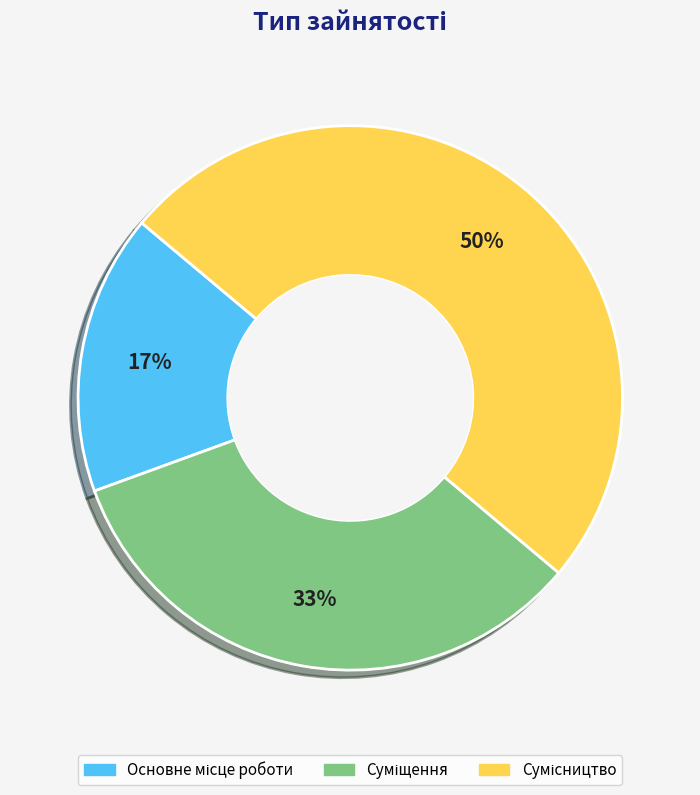

To the nearest percent, what is the difference between the largest and smallest slice percentages?

33%